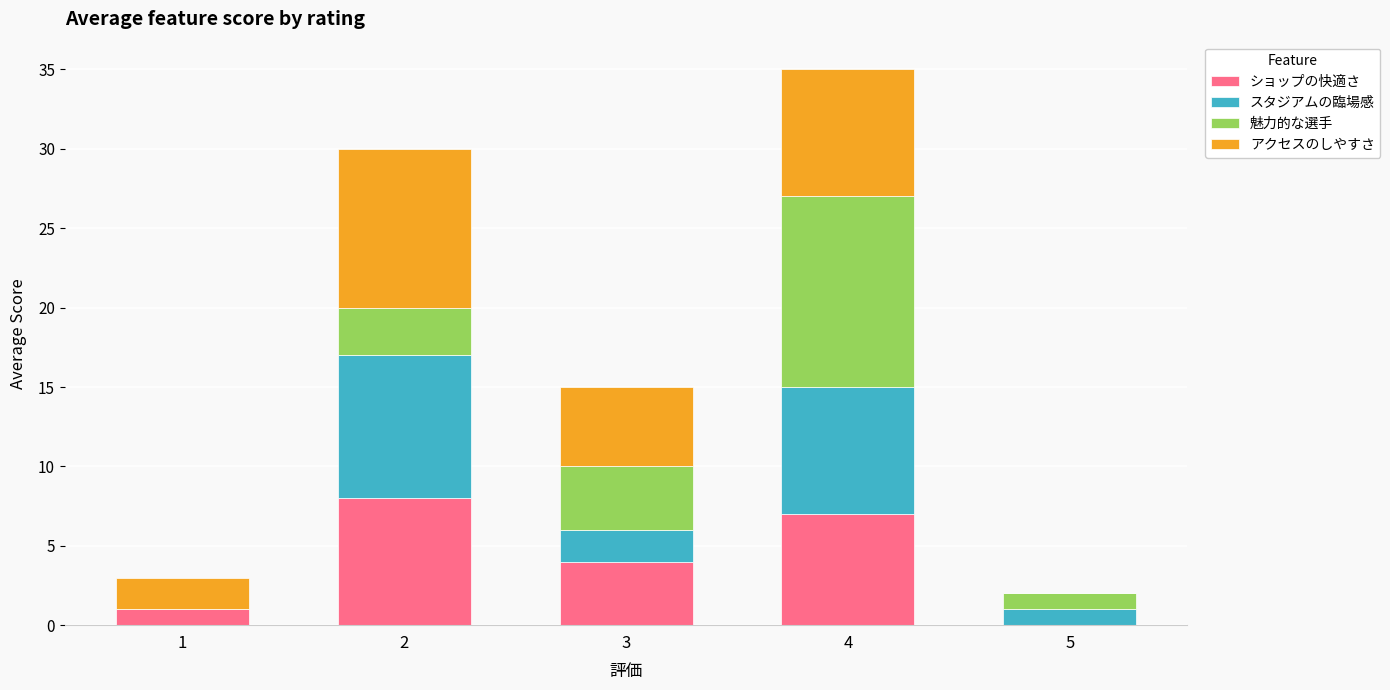

At which category is the sum across all series the highest?

4